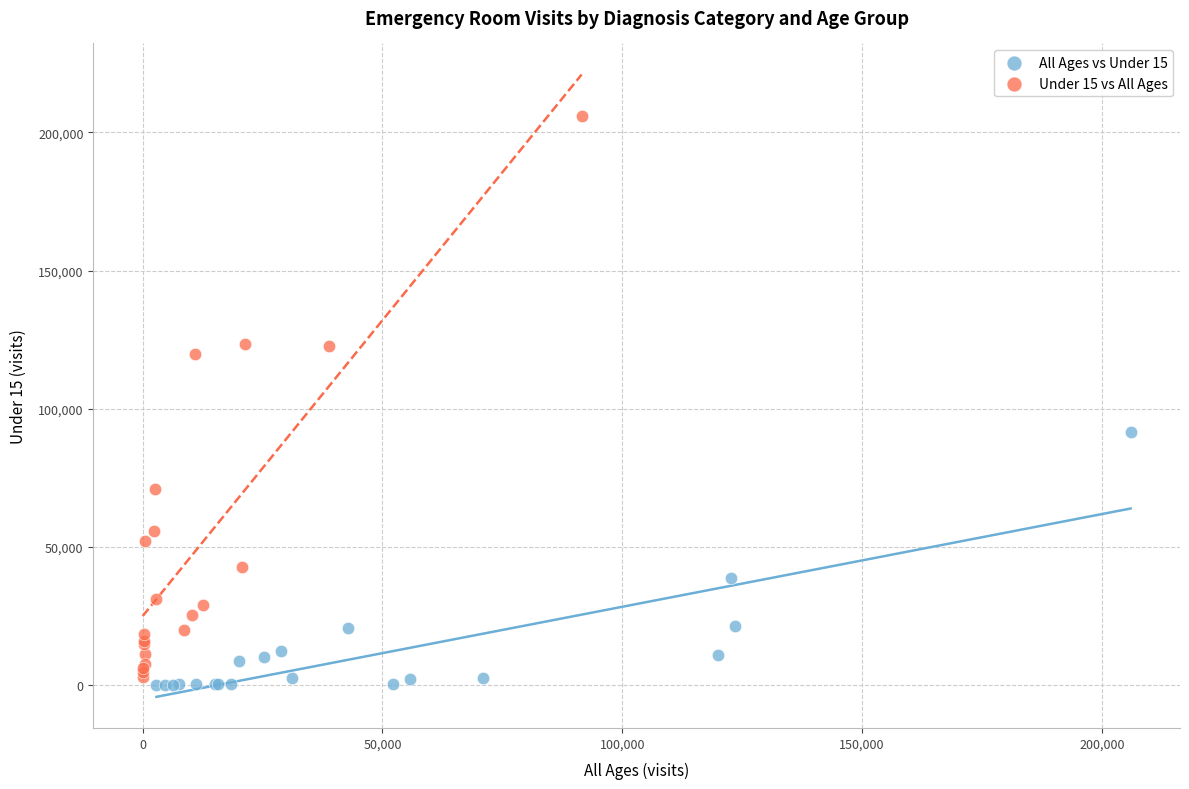

Which series contains the highest Y value?

Under 15 vs All Ages